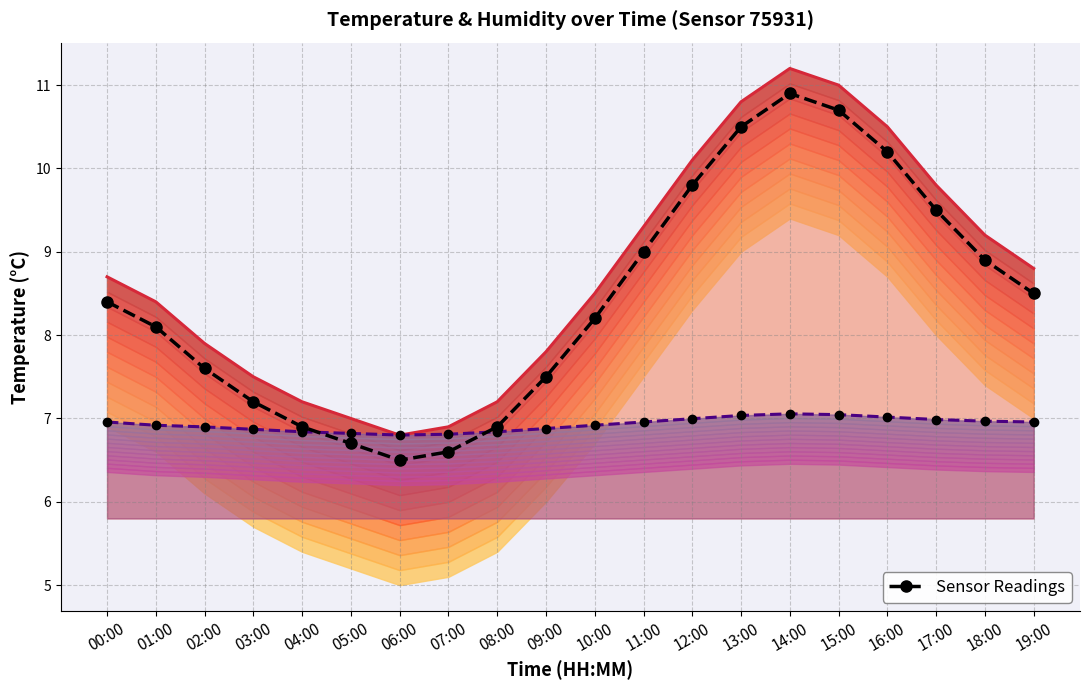

What is the label of the 2nd point from the left?

01:00